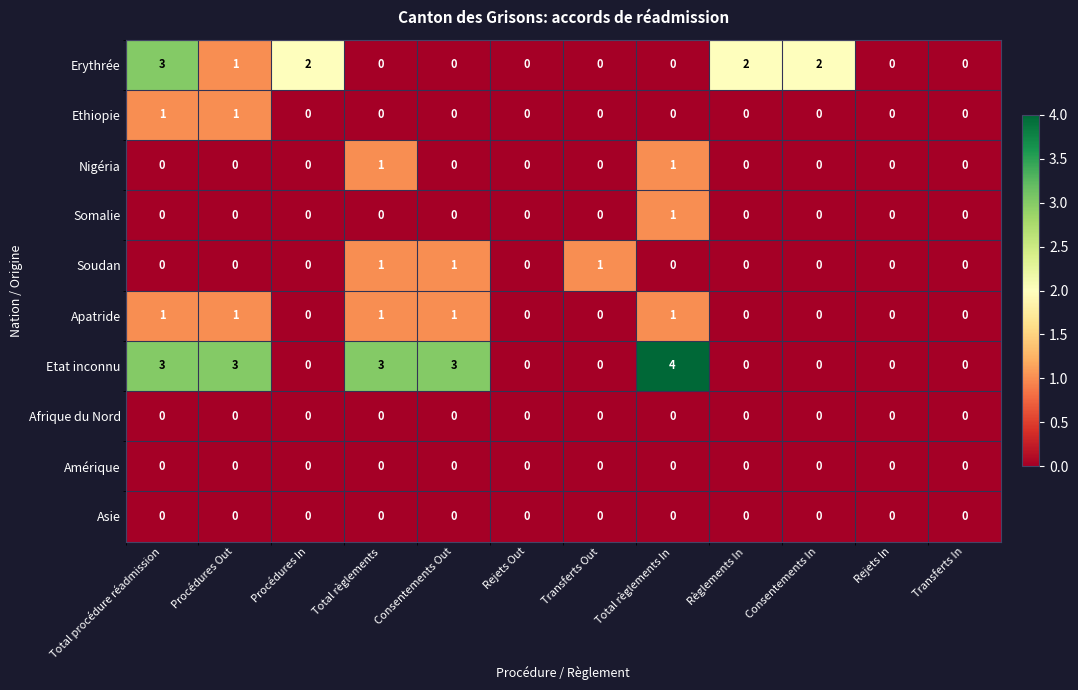

Which series has the largest total across all categories?

Etat inconnu